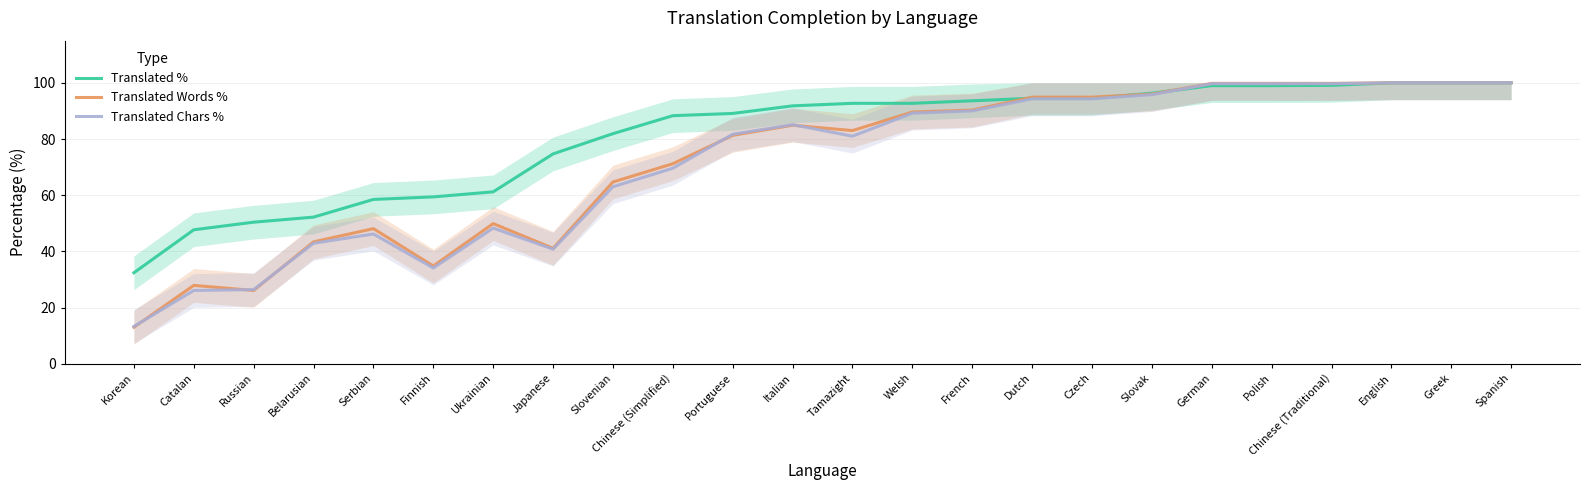

Reading right to left, list all the values displayed in this chart.

Translated %: 100.0	100.0	100.0	99.1	99.0	99.0	96.3	94.5	94.5	93.6	92.7	92.7	91.8	89.1	88.3	81.9	74.7	61.2	59.4	58.5	52.2	50.4	47.7	32.4
Translated Words %: 100.0	100.0	100.0	99.8	99.8	99.8	96.0	94.9	94.9	90.3	89.6	83.0	84.9	81.3	71.2	64.7	41.1	49.9	34.8	48.1	43.4	26.1	27.9	13.0
Translated Chars %: 100.0	100.0	100.0	99.7	99.7	99.7	95.8	94.3	94.3	90.0	89.2	81.0	85.1	81.7	69.6	63.0	40.8	48.3	34.1	46.2	42.9	26.4	26.1	13.3